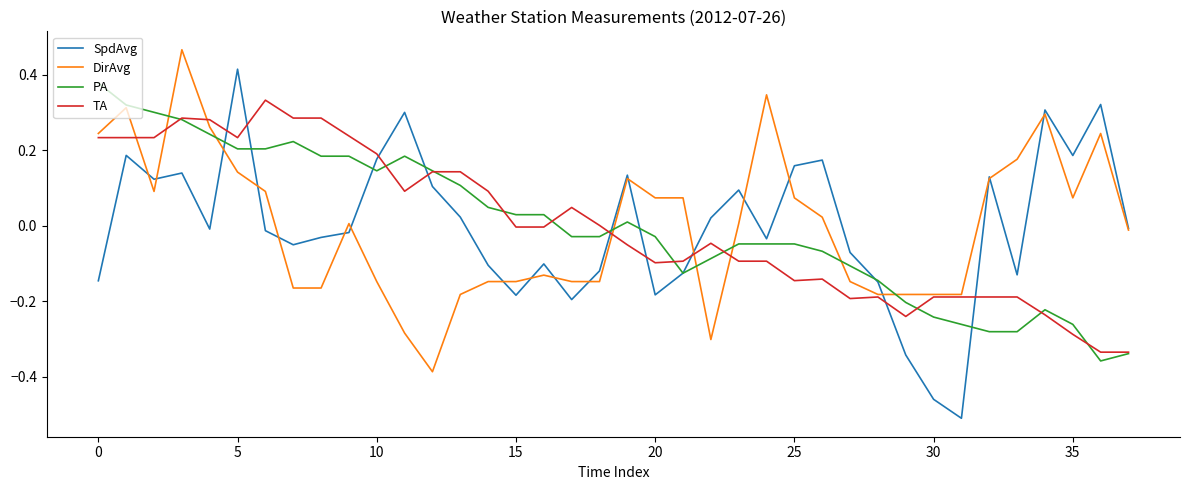

How many intersections are there between TA and SpdAvg?

9